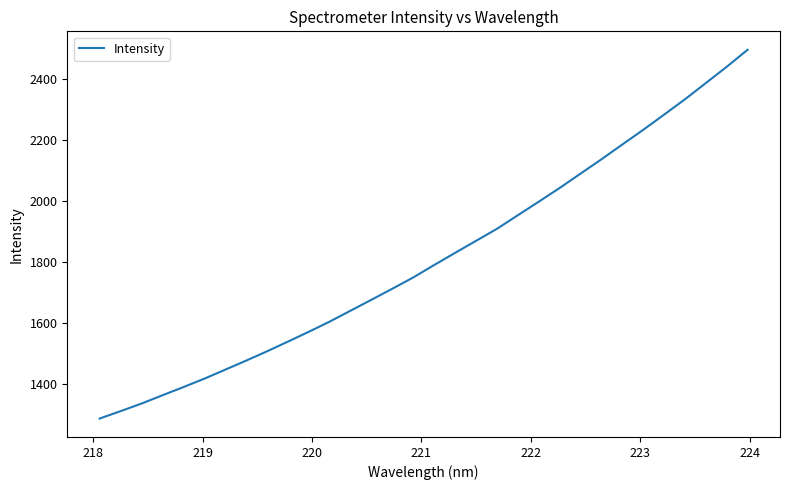

What is the minimum value shown in the chart?

1285.0